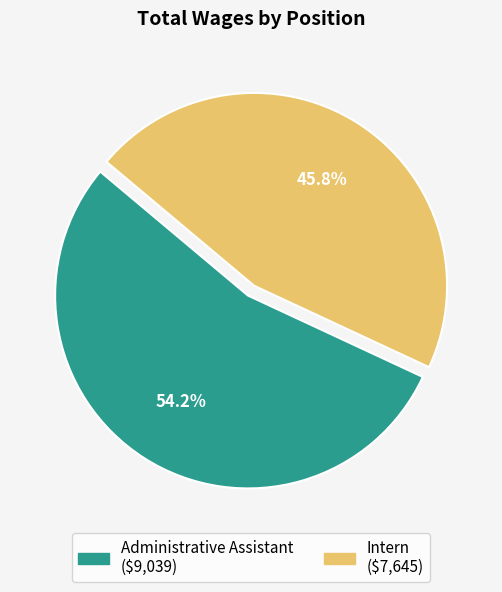

Count the number of slices in the pie.

2